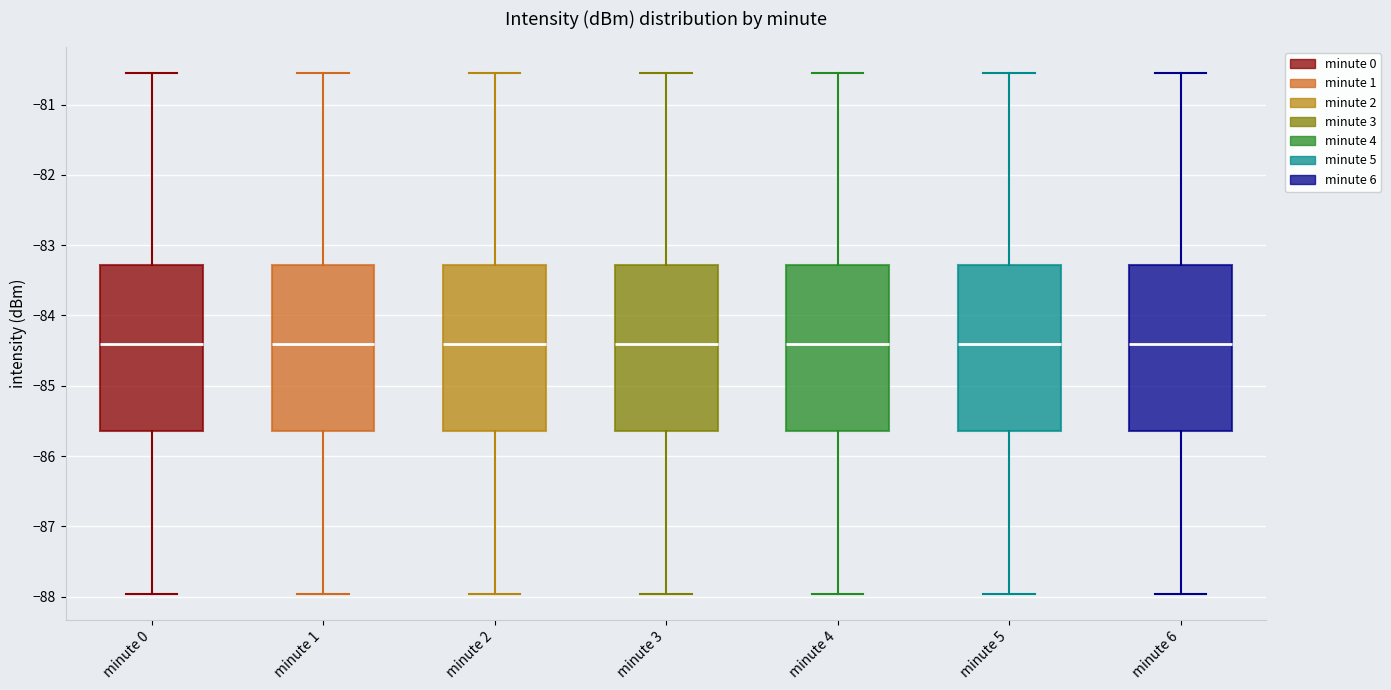

Reading left to right, read every box against the y-axis: the position of its median line, the range the box covers, and the ends of its whiskers. The values are not printed on the chart, so give them approximately, as read against the axis.

minute 0: median -84.4, box -85.6 to -83.3, whiskers -88.0 to -80.5
minute 1: median -84.4, box -85.6 to -83.3, whiskers -88.0 to -80.5
minute 2: median -84.4, box -85.6 to -83.3, whiskers -88.0 to -80.5
minute 3: median -84.4, box -85.6 to -83.3, whiskers -88.0 to -80.5
minute 4: median -84.4, box -85.6 to -83.3, whiskers -88.0 to -80.5
minute 5: median -84.4, box -85.6 to -83.3, whiskers -88.0 to -80.5
minute 6: median -84.4, box -85.6 to -83.3, whiskers -88.0 to -80.5